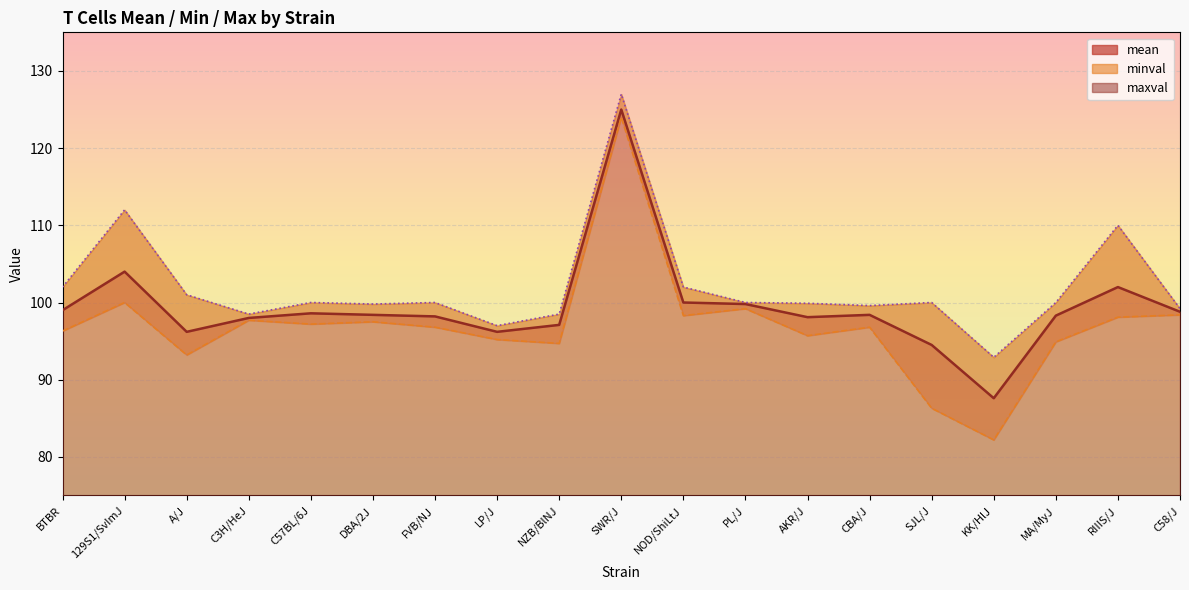

What is the maximum value shown in the chart?

127.0